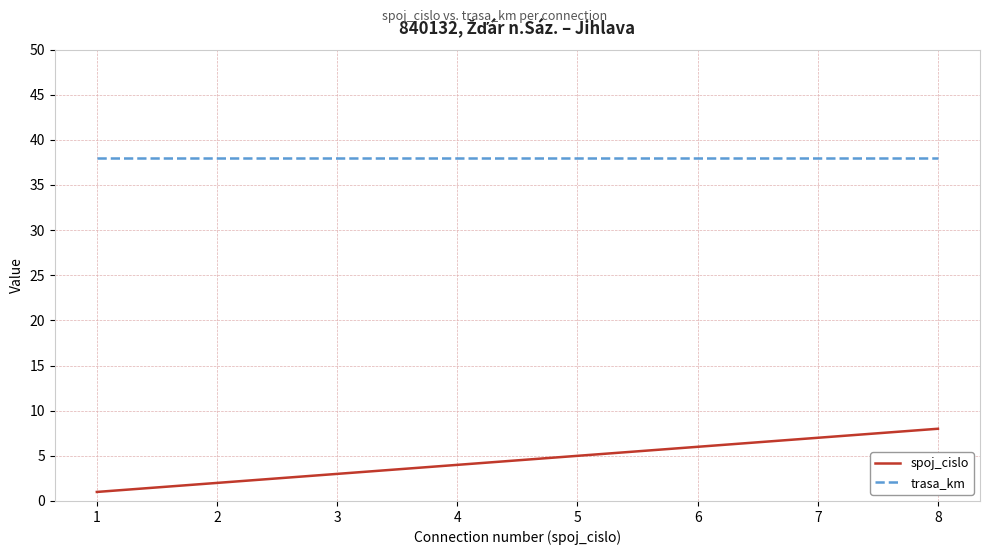

True or false: spoj_cislo and trasa_km cross at least once.

False